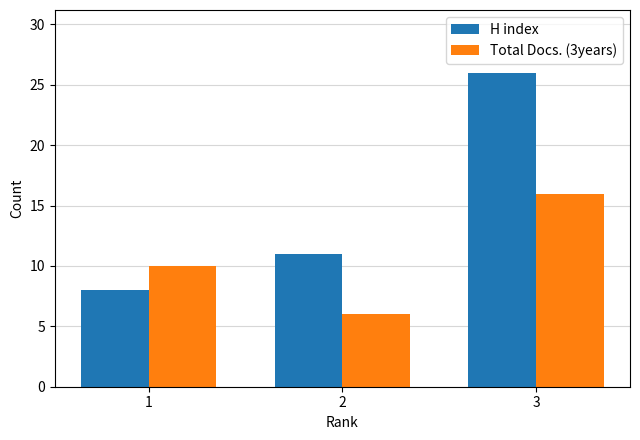

What is the spread (max minus min) of values at 2?

5